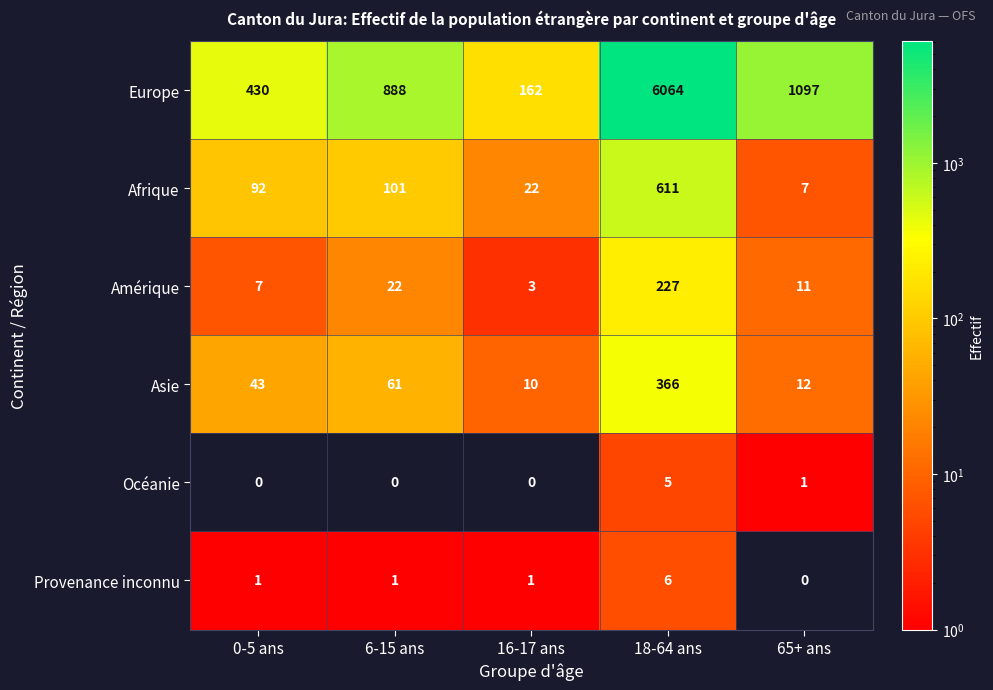

The Océanie series shows 0 at 6-15 ans. True or false?

True